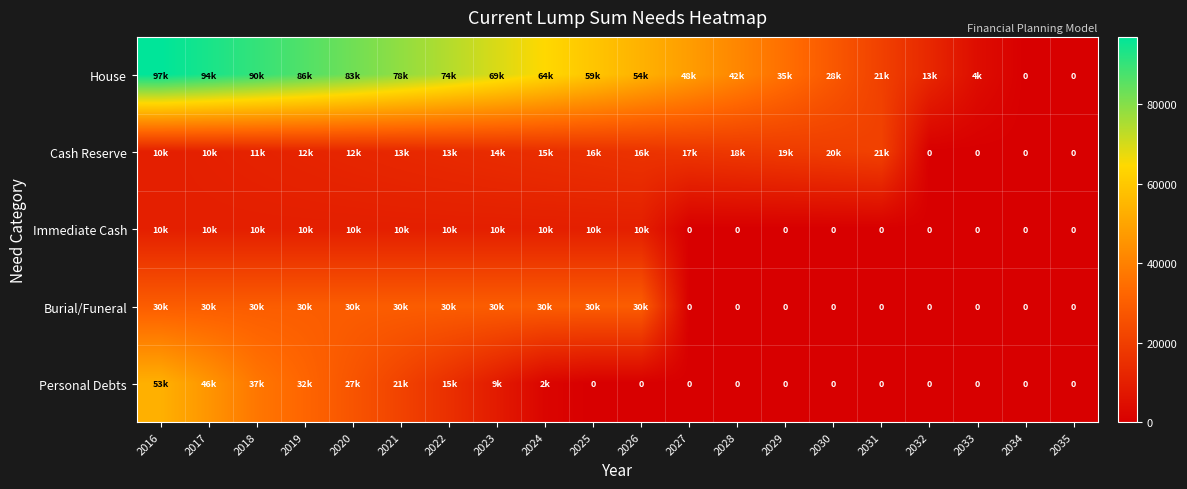

Which label corresponds to the largest value in the chart?

2016